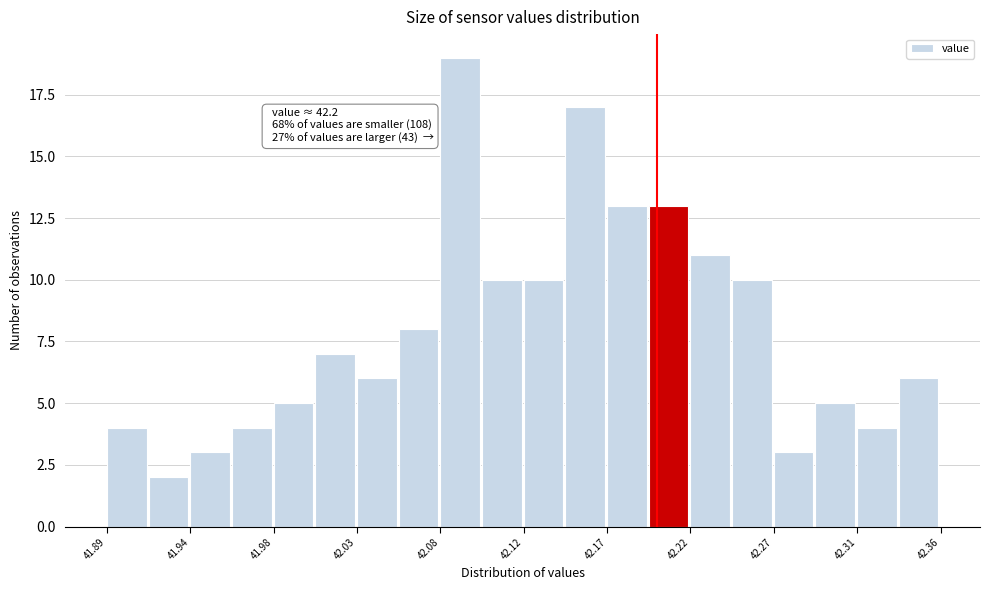

Which range on the x-axis has the tallest bar?

42.080 to 42.100